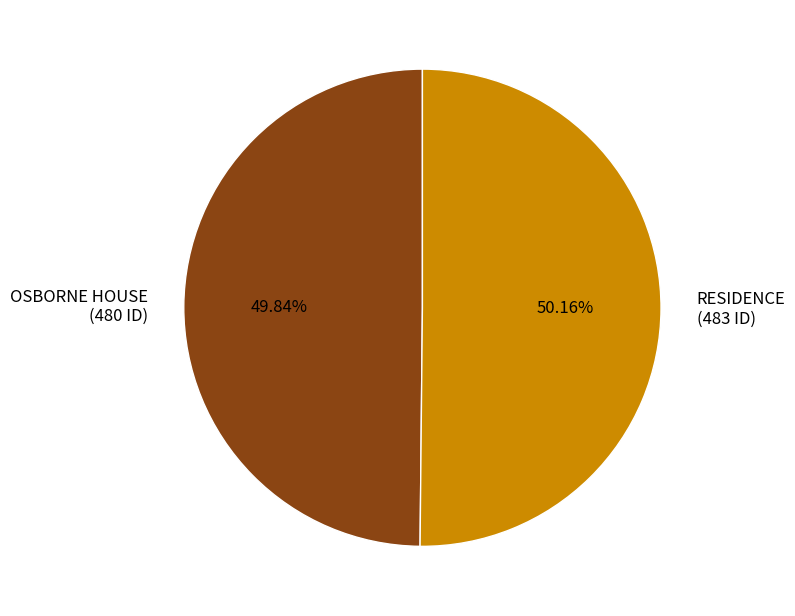

Does any single category account for the majority?

Yes